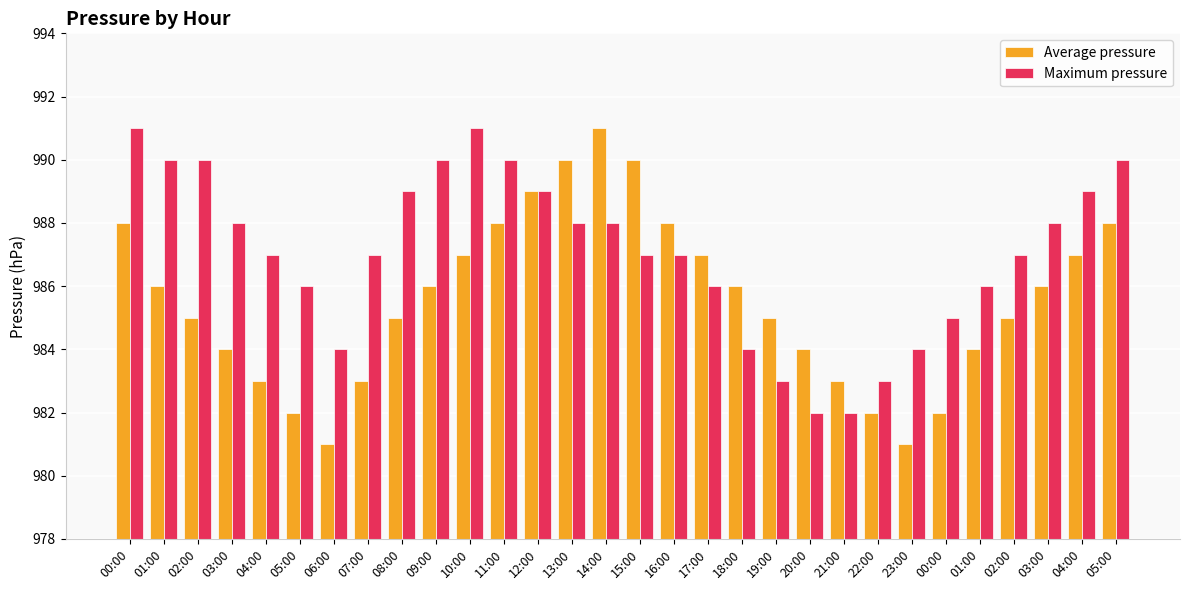

What is the sum of all Average pressure values?

29566